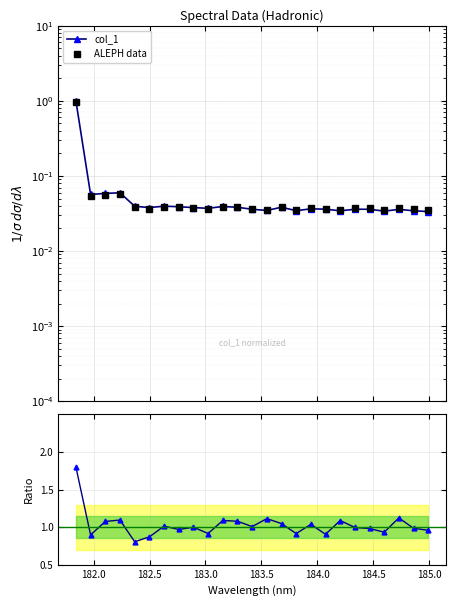

Does the chart display data point markers on the line(s)?

Yes